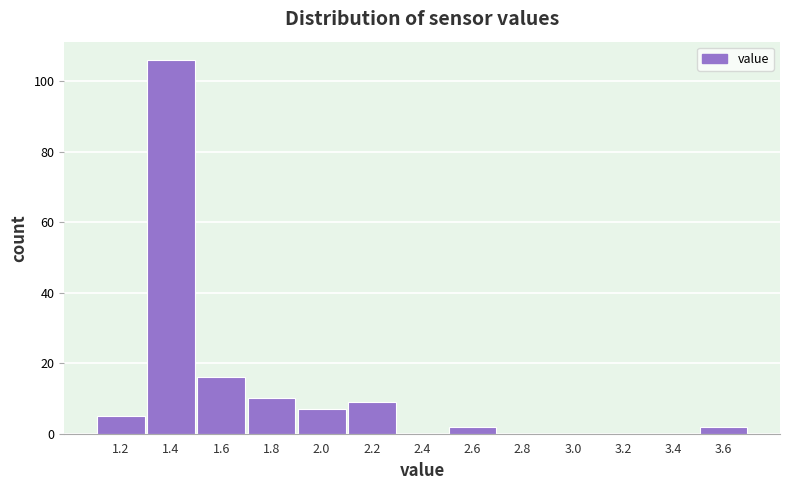

Reading right to left, transcribe all the data shown in this chart.

3.6=2	3.4=0	3.2=0	3.0=0	2.8=0	2.6=2	2.4=0	2.2=9	2.0=7	1.8=10	1.6=16	1.4=106	1.2=5